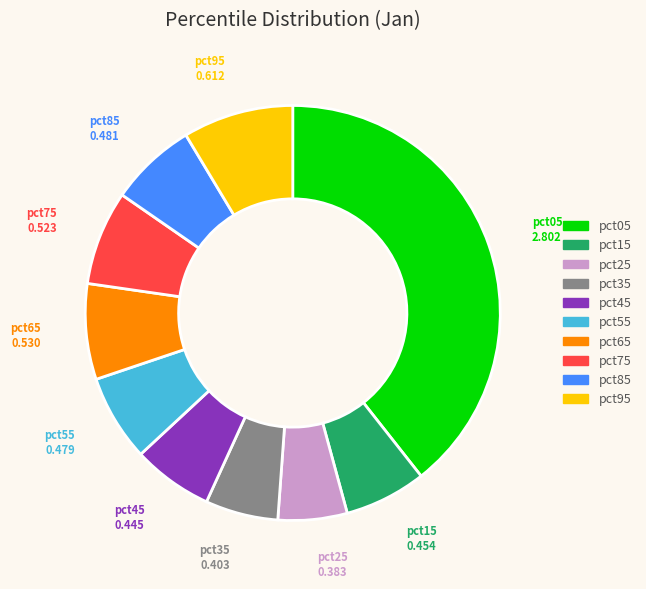

Combined, do pct25 and pct85 account for over 50%?

No